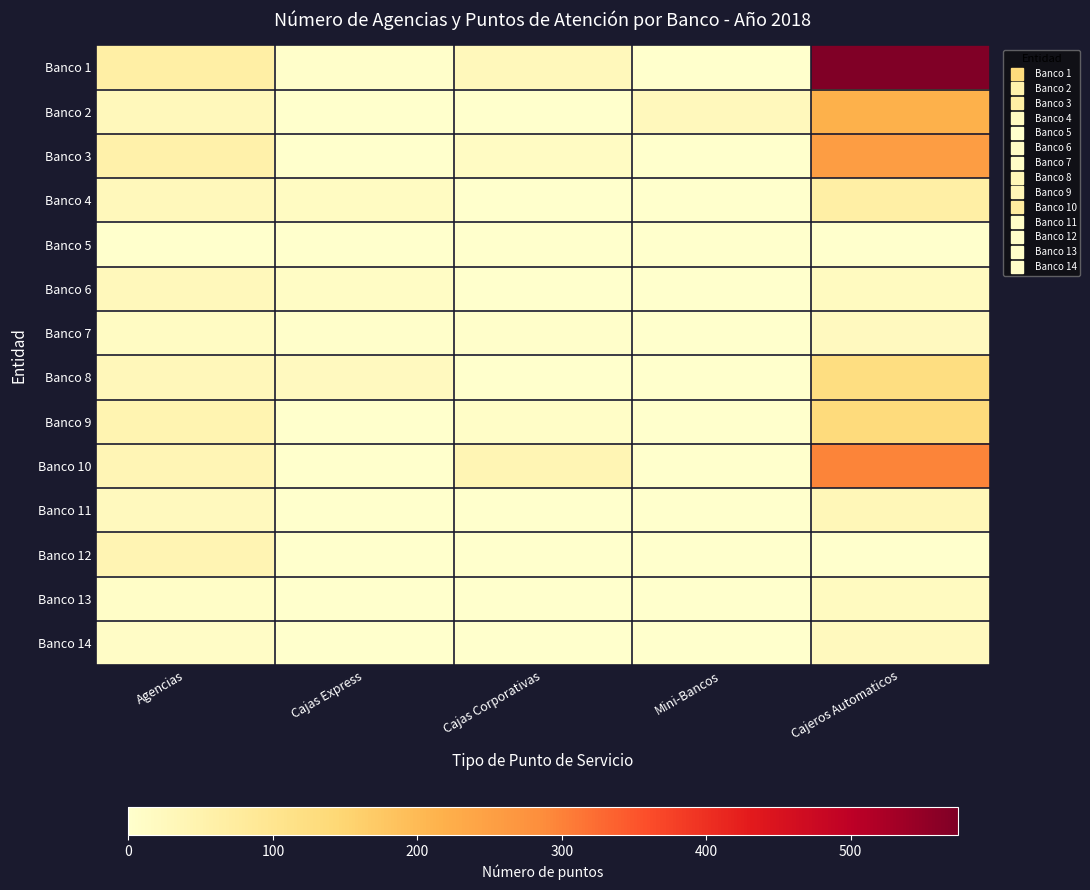

Rank the series at Mini-Bancos from lowest to highest value.

Banco 1, Banco 3, Banco 4, Banco 5, Banco 6, Banco 7, Banco 8, Banco 9, Banco 10, Banco 11, Banco 12, Banco 13, Banco 14, Banco 2